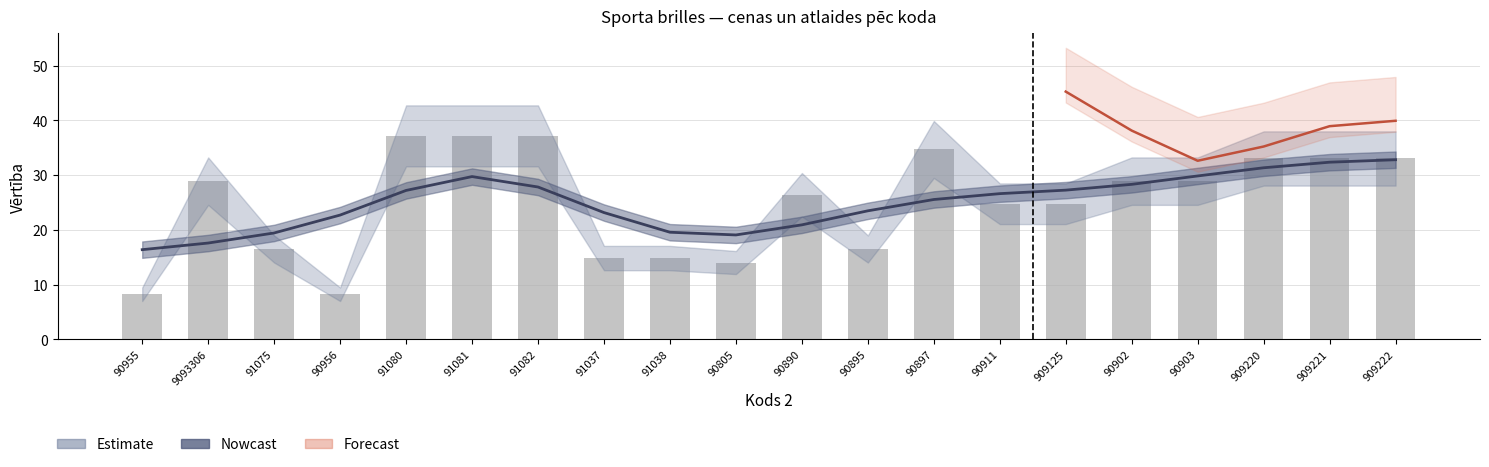

At which label is the value closest to 24?

90895